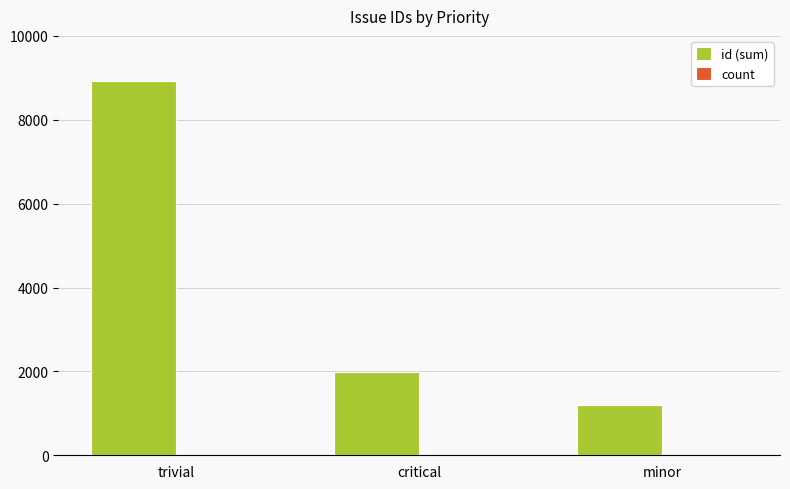

The id (sum) series shows 553 at critical. True or false?

False